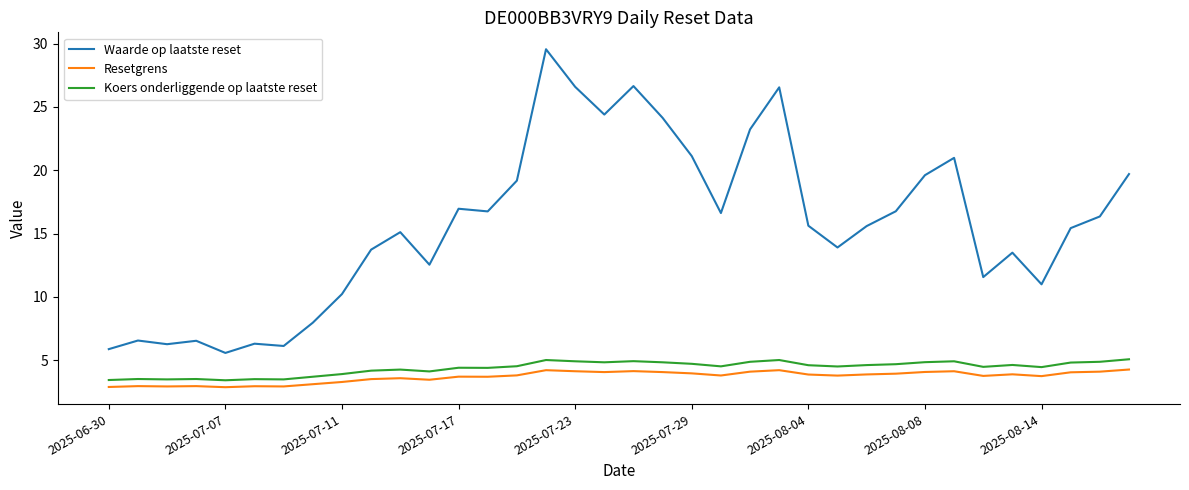

What is the smallest value displayed?

2.9